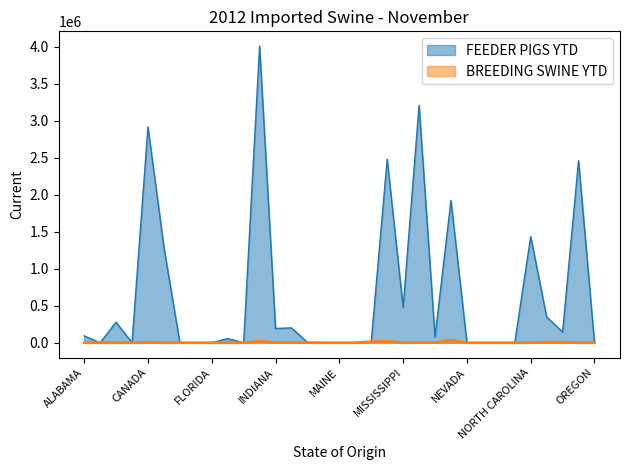

What position from the left is COLORADO?

6